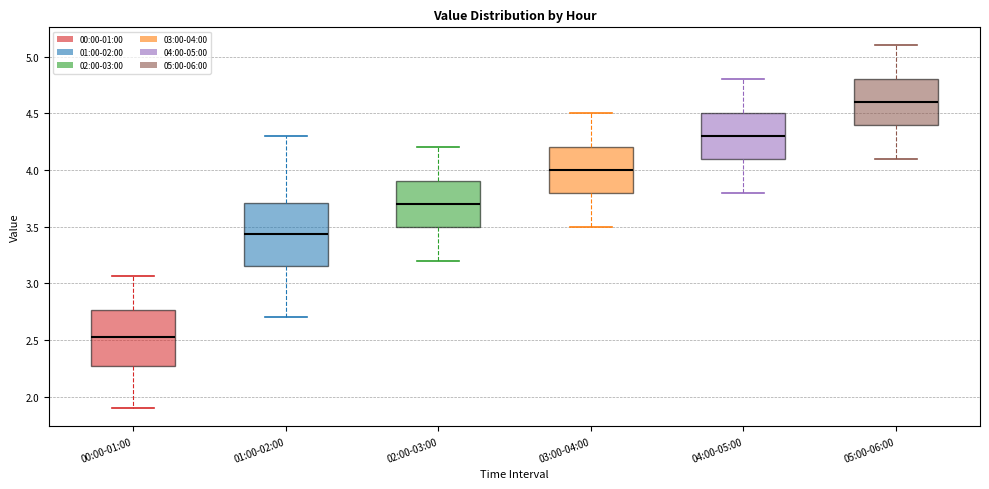

Where is the upper edge of the box for 00:00-01:00 on the y-axis? The values are not printed on the chart, so give them approximately, as read against the axis.

2.75